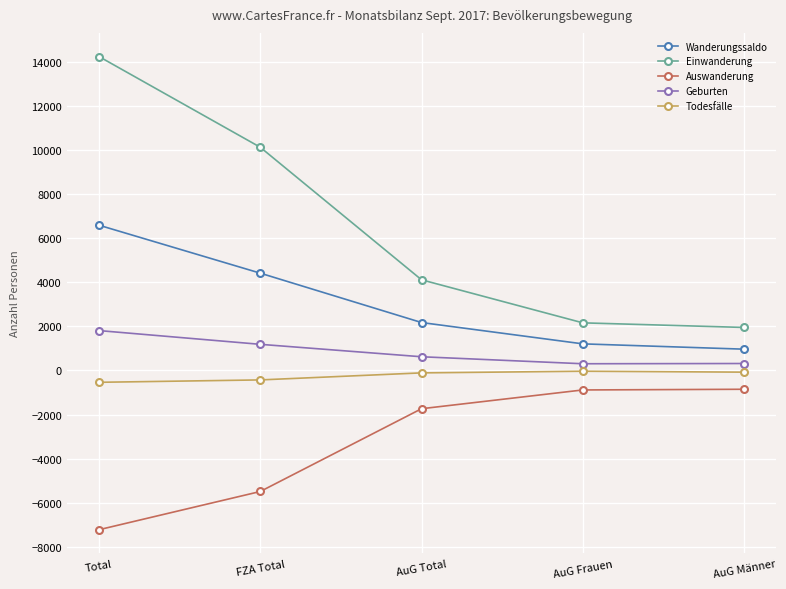

Which series has the largest range (max minus min)?

Einwanderung